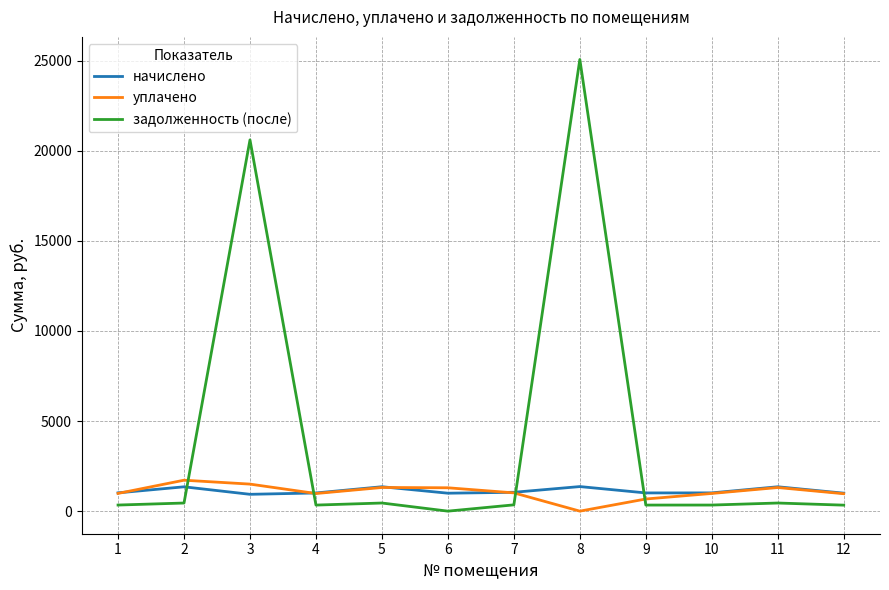

What is the sum of all задолженность (после) values?

49044.0